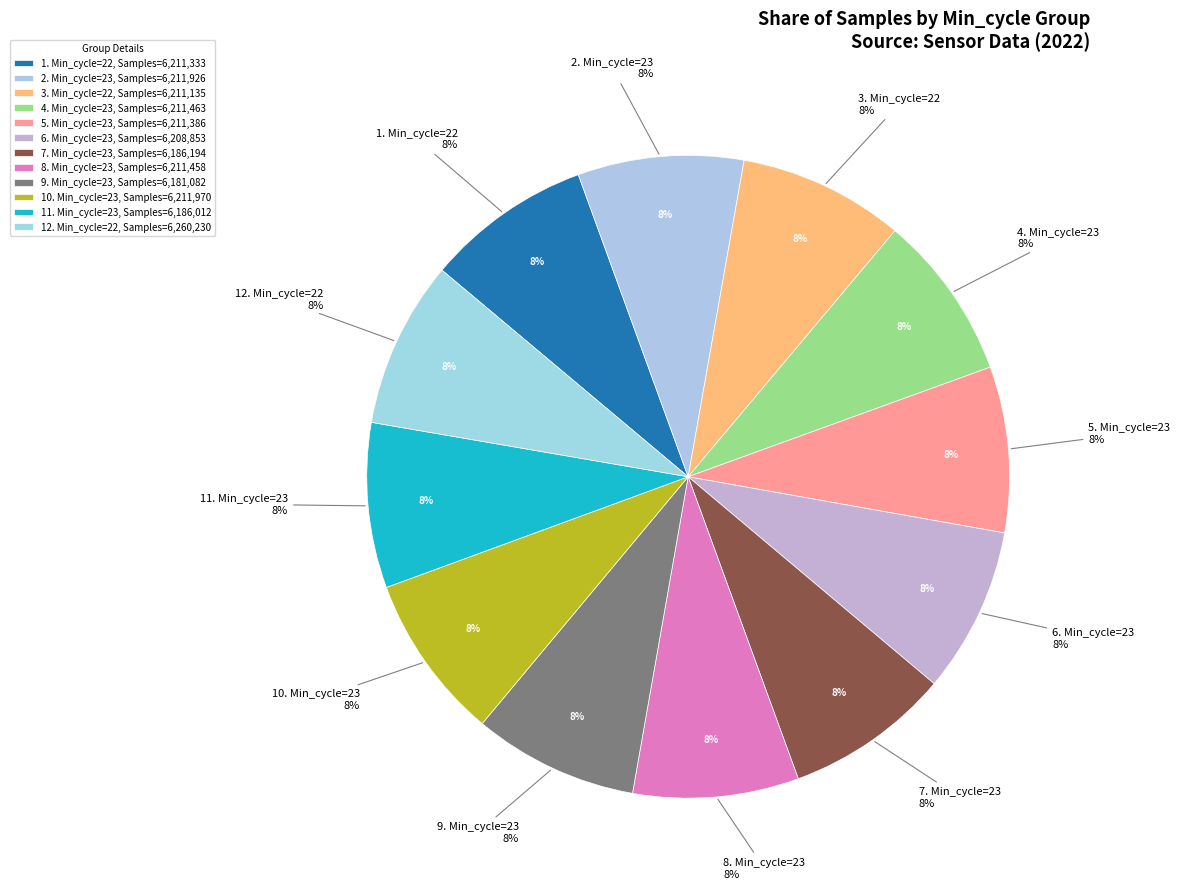

Does 23 account for over 50% of the chart?

No